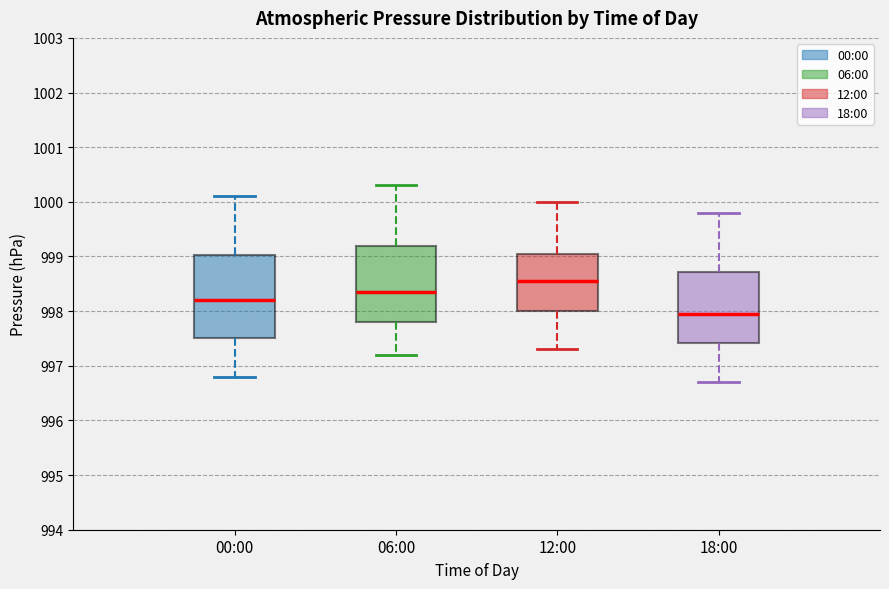

Which box is the tallest, from its lower edge to its upper edge?

00:00